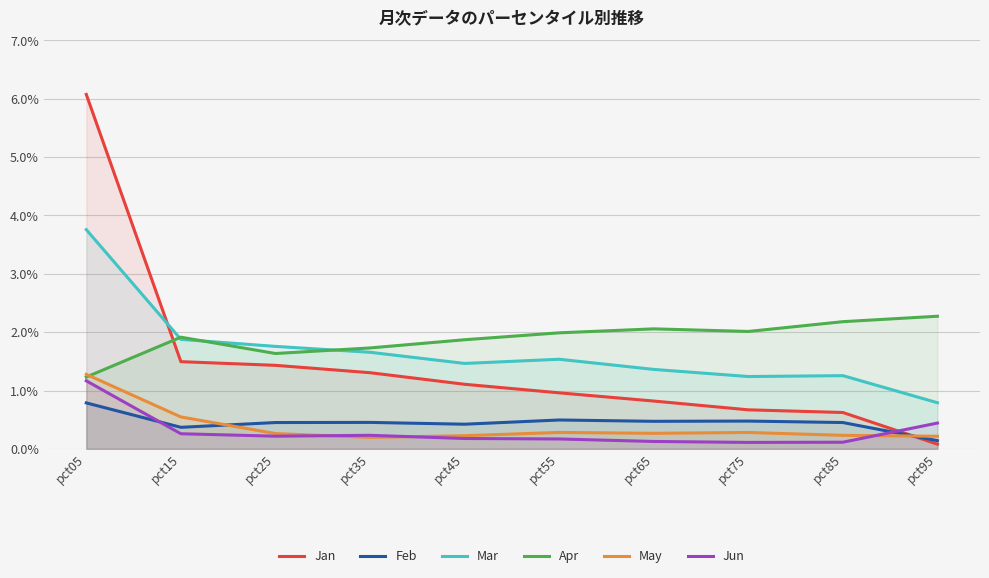

The value of Feb at pct95 is 0.1. True or false?

True